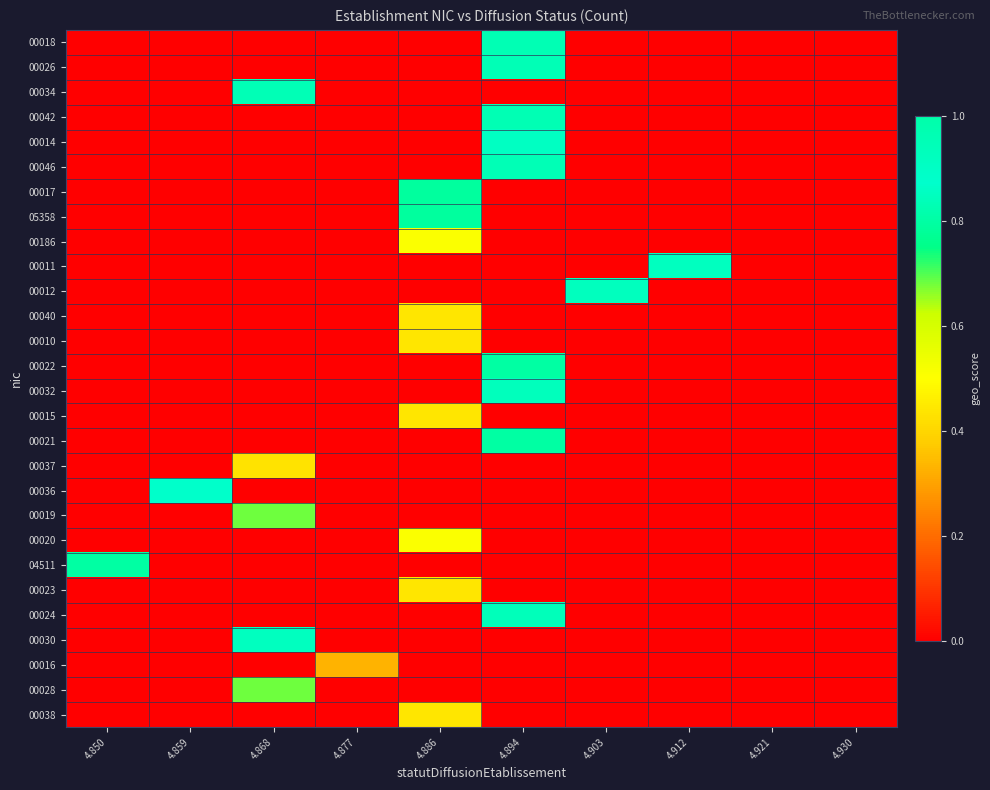

How many data points does each series have?

10